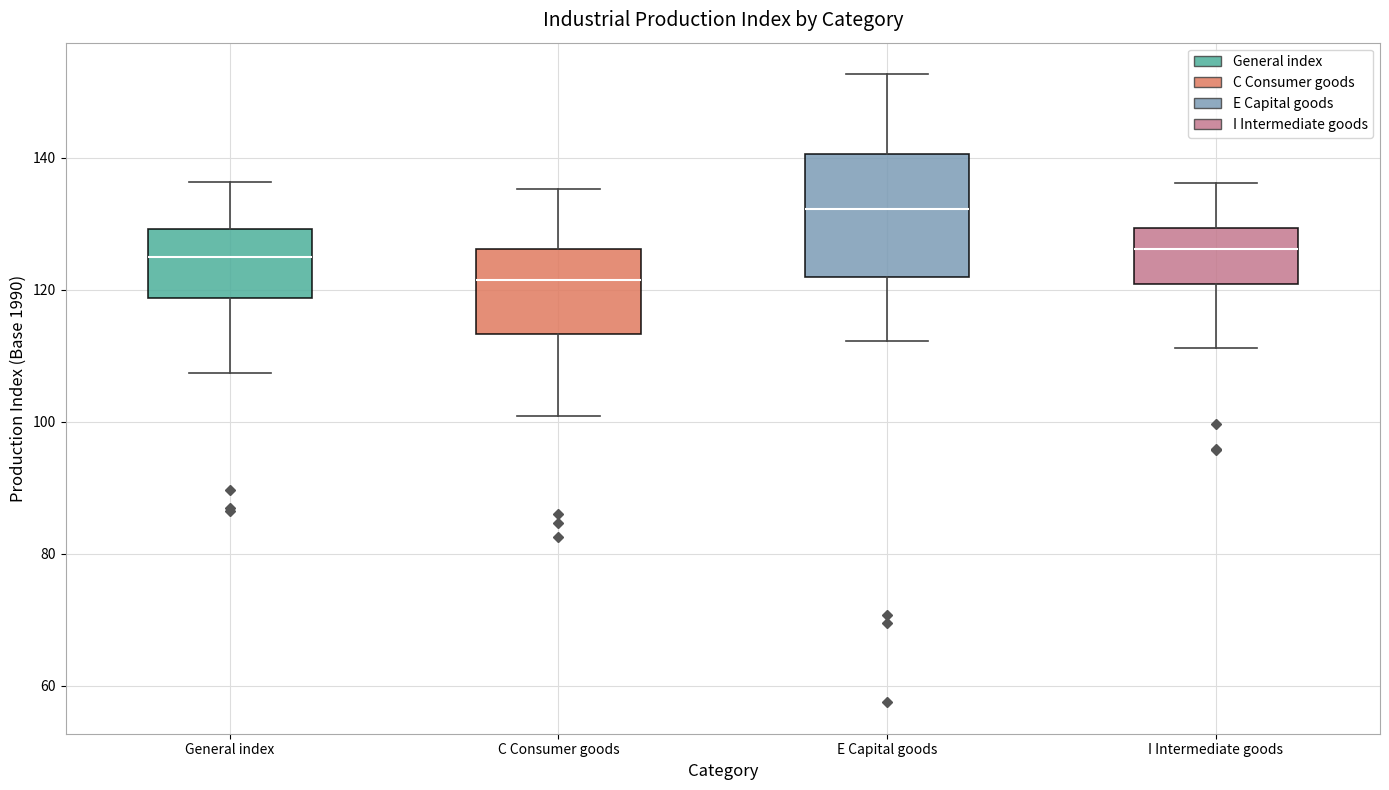

Reading left to right, read every box against the y-axis: the position of its median line, the range the box covers, and the ends of its whiskers. The values are not printed on the chart, so give them approximately, as read against the axis.

General index: median 124, box 118 to 130, whiskers 108 to 136
C Consumer goods: median 122, box 114 to 126, whiskers 100 to 136
E Capital goods: median 132, box 122 to 140, whiskers 112 to 152
I Intermediate goods: median 126, box 120 to 130, whiskers 112 to 136